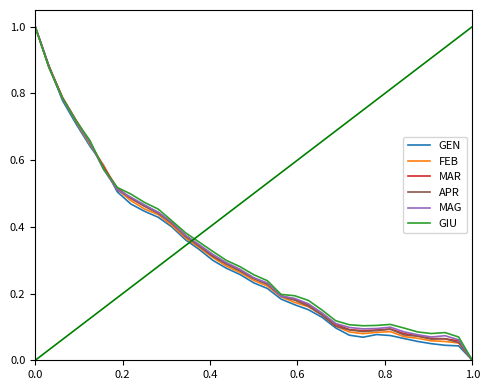

What is the greatest value displayed?

1.0